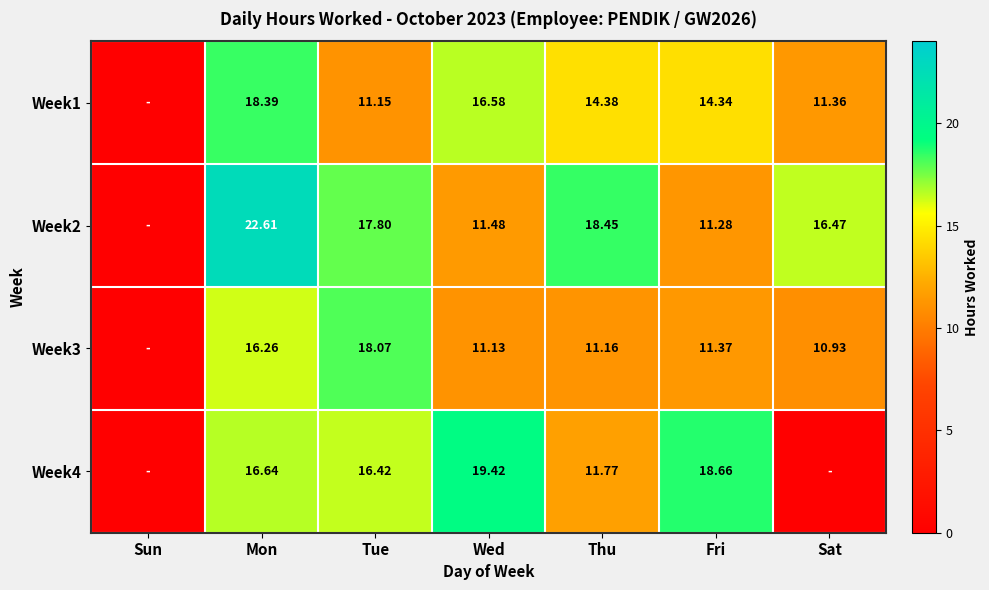

Is the value of Week4 at Tue greater than the value of Week1 at Mon?

No